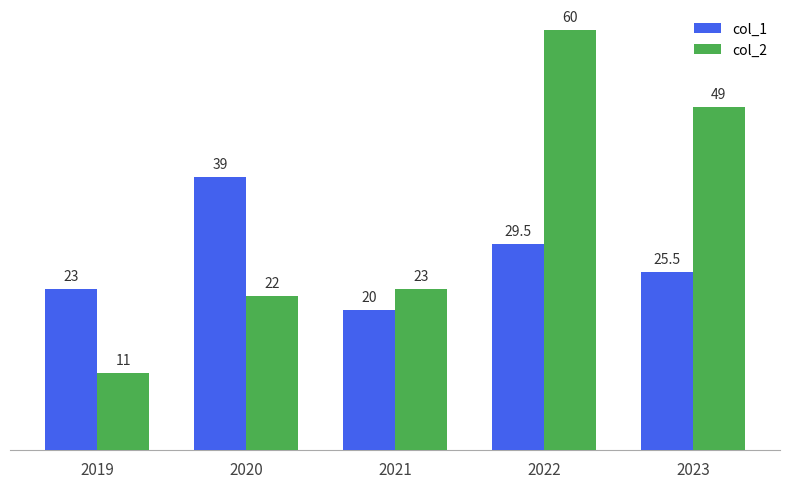

At which label is col_1 closest to 29?

2022